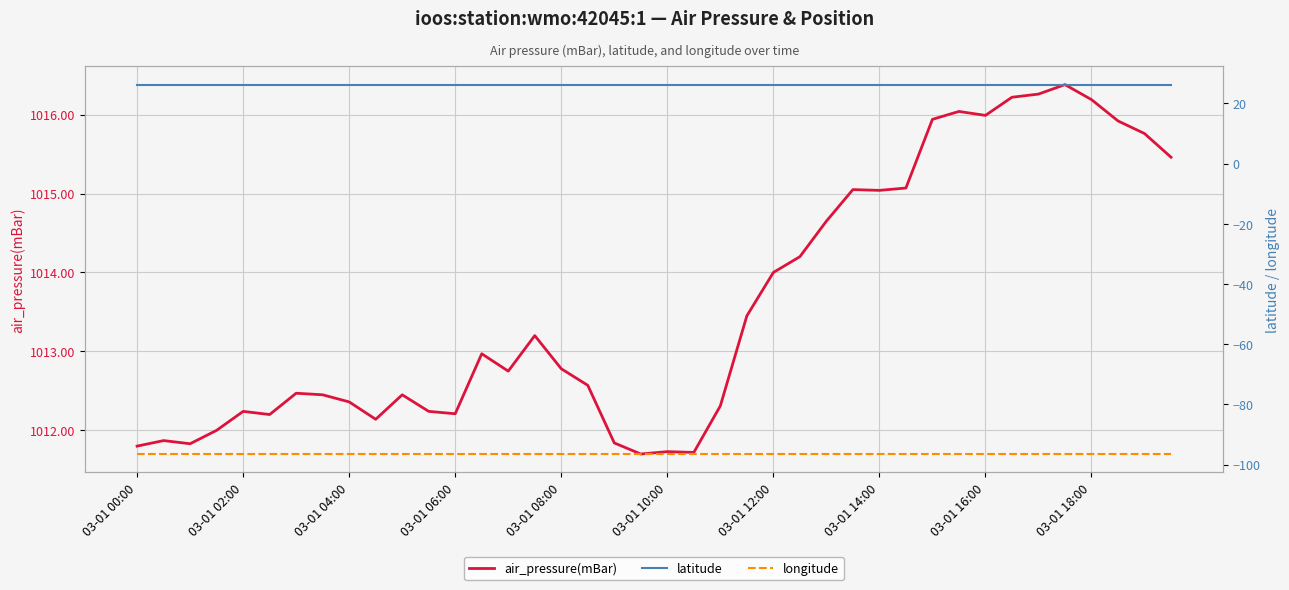

At how many categories does at least one series exceed 658?

40